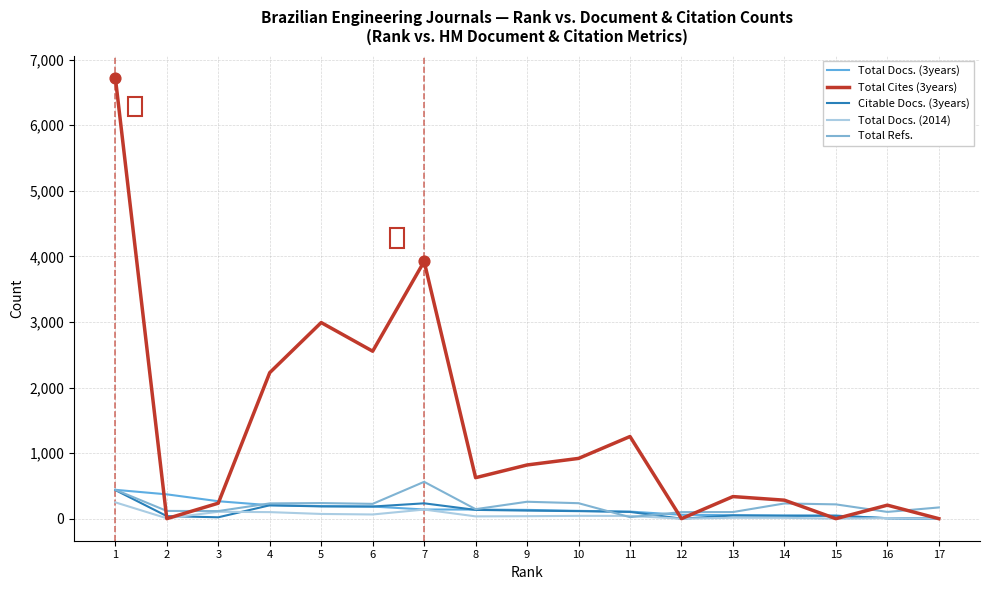

What are all the series names shown in the legend?

Total Docs. (3years), Total Cites (3years), Citable Docs. (3years), Total Docs. (2014), Total Refs.